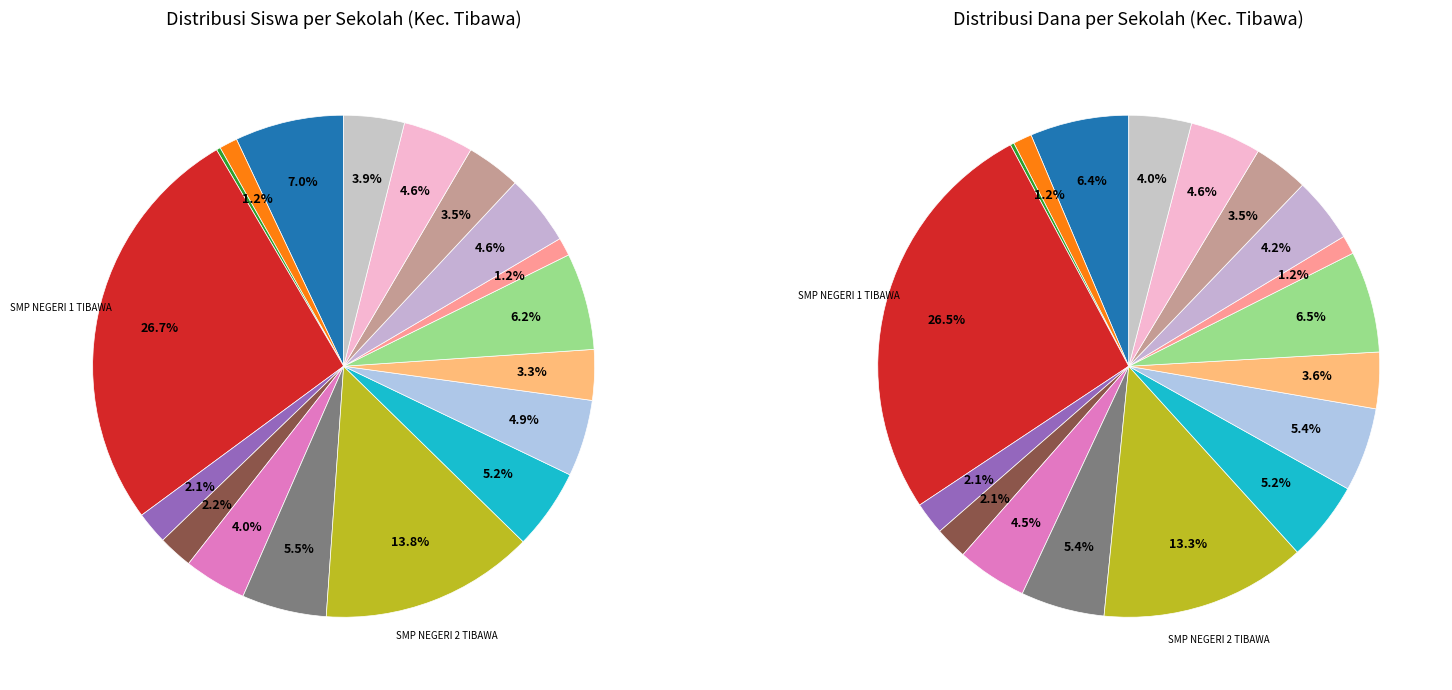

To the nearest percent, what is the difference between the SMP NEGERI 11 SATU ATAP TIBAWA and PKBM ILOHELUMA THB slice percentages?

5%